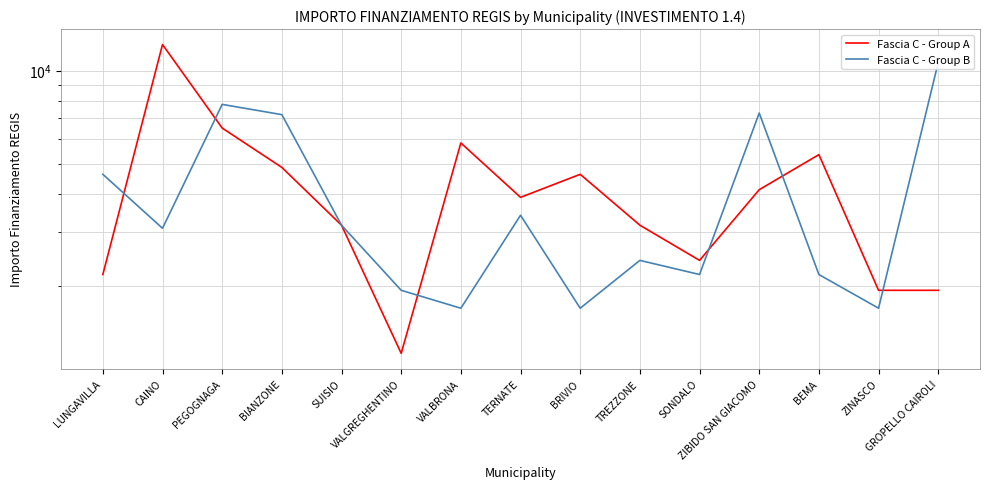

Is the value of Fascia C - Group A at GROPELLO CAIROLI greater than the value of Fascia C - Group B at TERNATE?

No